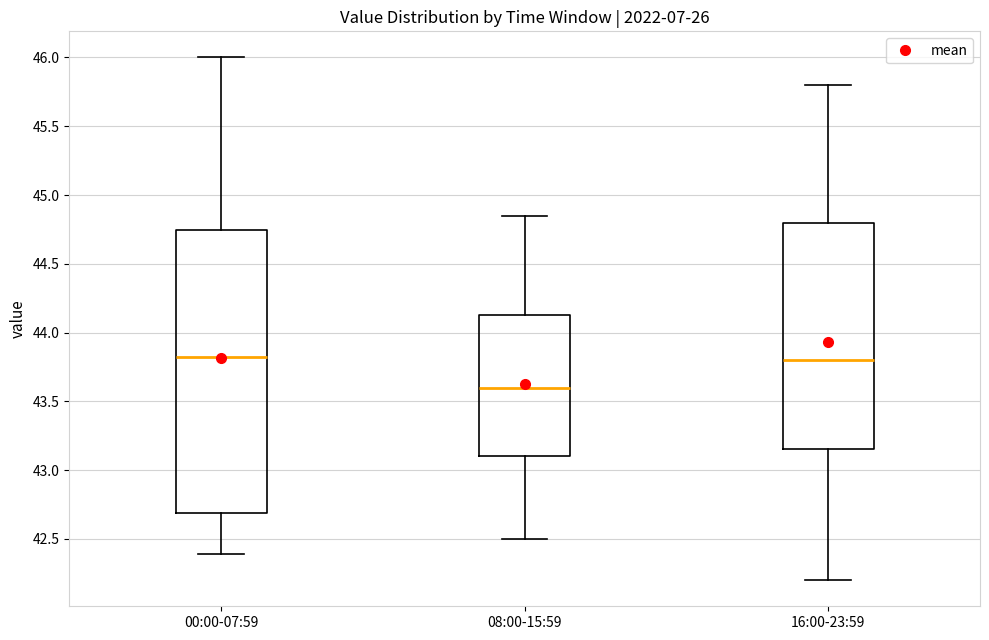

Reading left to right, read every box against the y-axis: the position of its median line, the range the box covers, and the ends of its whiskers. The values are not printed on the chart, so give them approximately, as read against the axis.

00:00-07:59: median 43.85, box 42.70 to 44.75, whiskers 42.40 to 46.00
08:00-15:59: median 43.60, box 43.10 to 44.15, whiskers 42.50 to 44.85
16:00-23:59: median 43.80, box 43.15 to 44.80, whiskers 42.20 to 45.80